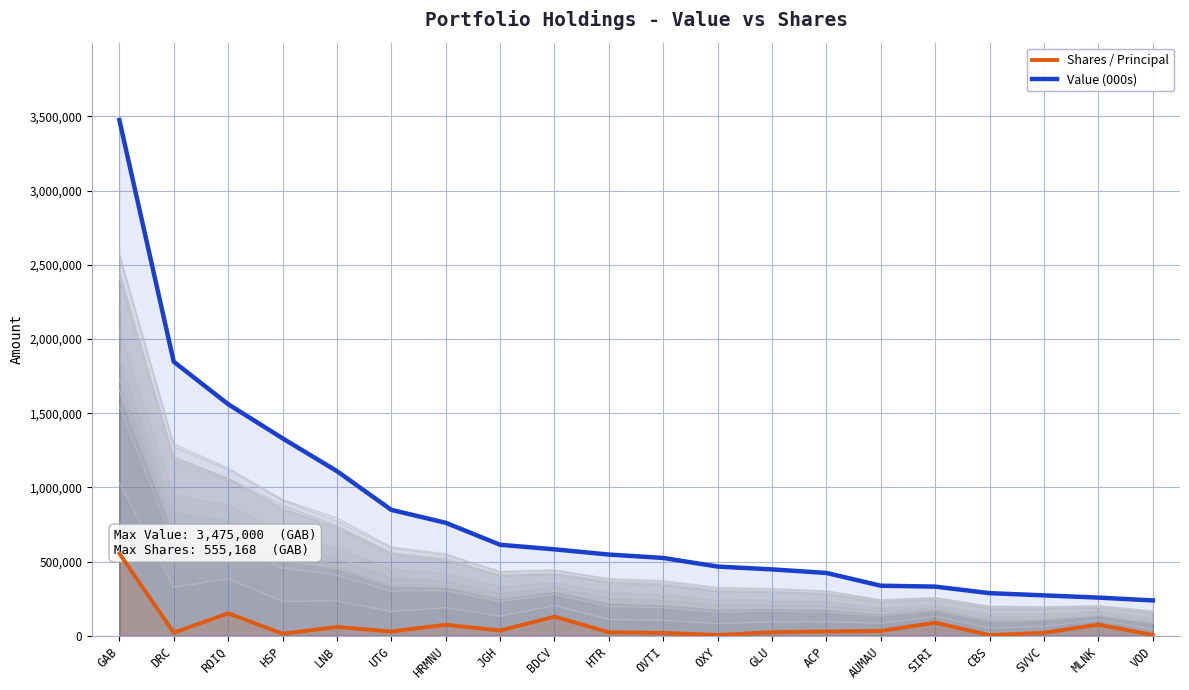

What is the label of the 14th point from the right?

HRMNU